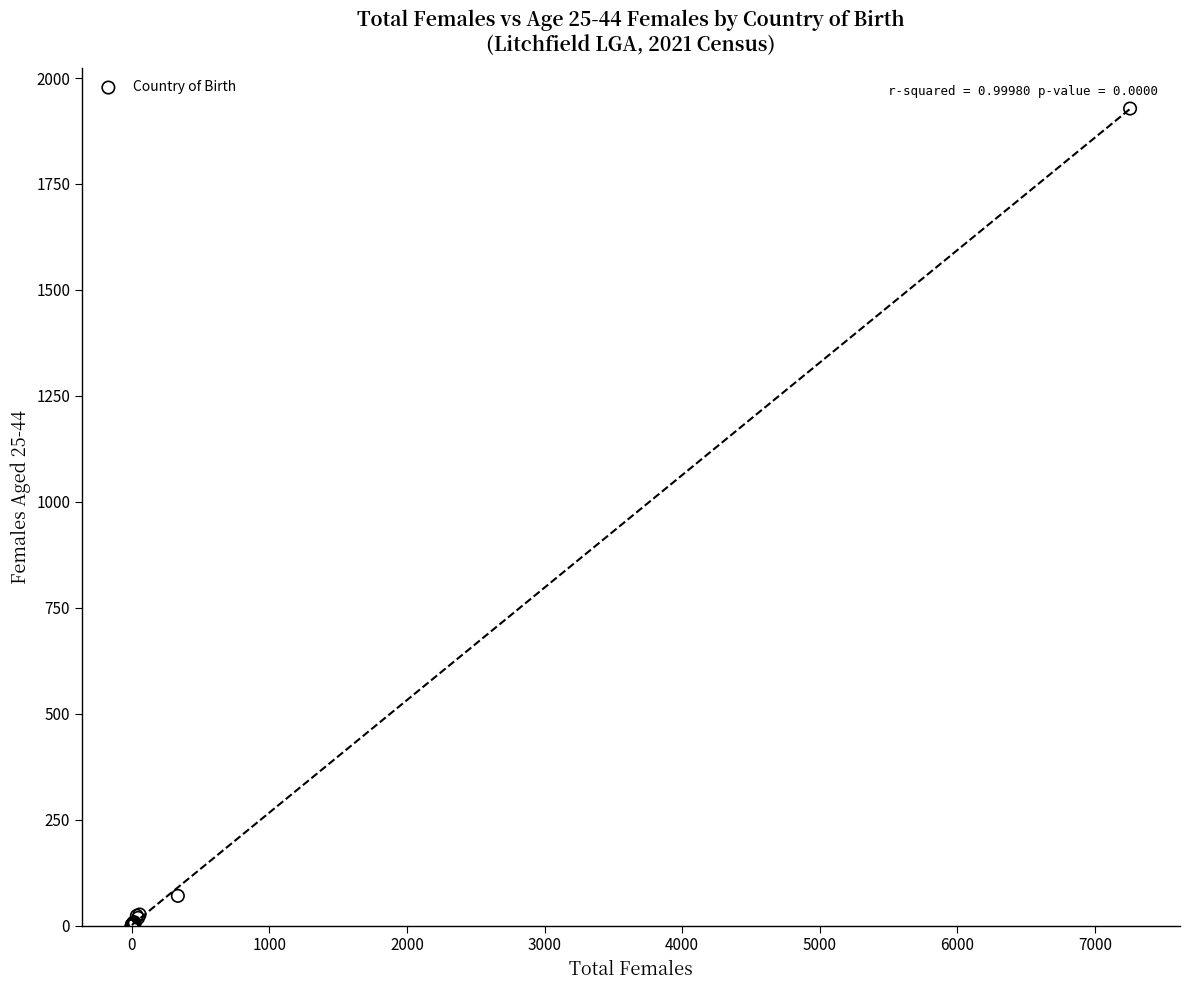

What Y value in the scatter plot is closest to 964?

70